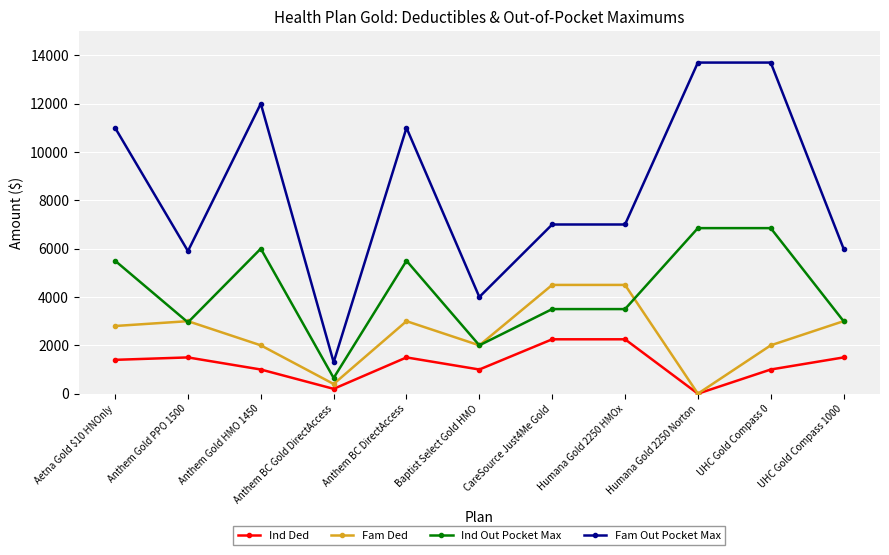

What is the value of the Ind Out Pocket Max point at the 1st from the left?

5500